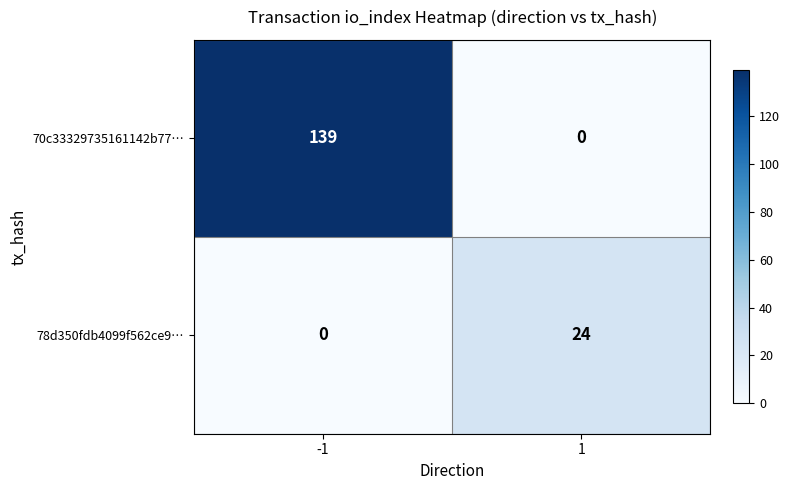

List the series in order of their peak value, lowest first.

78d350fdb4099f562ce9…, 70c33329735161142b77…